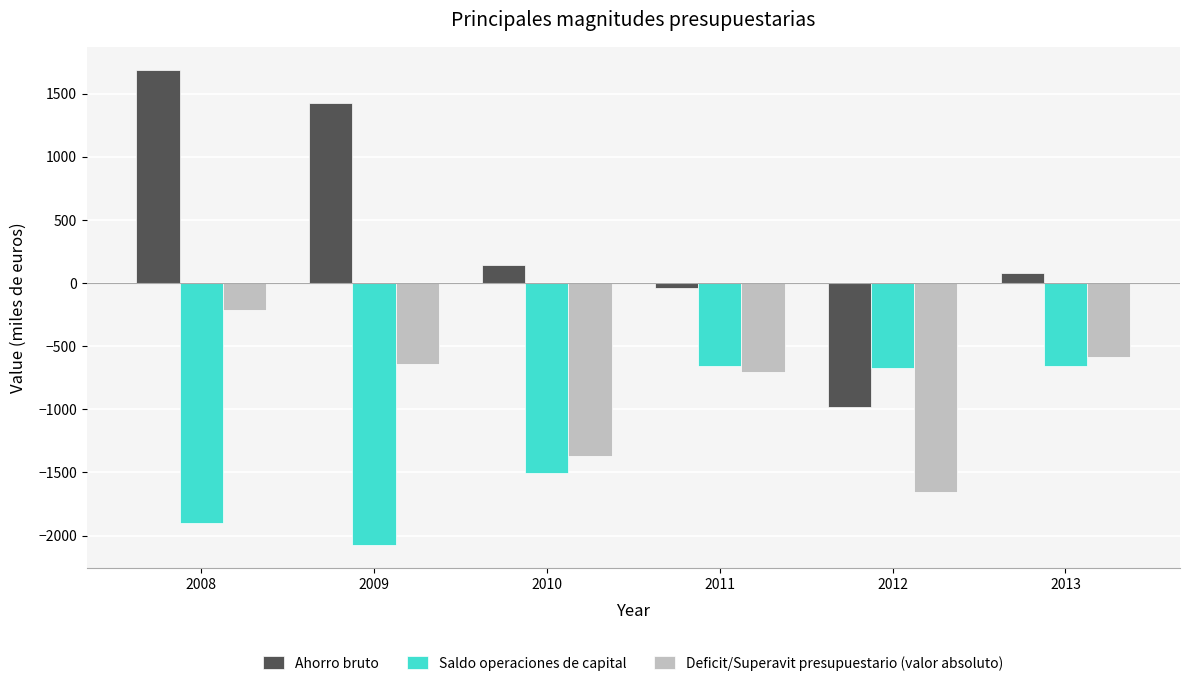

Rank the series by their average value, from lowest to highest.

Saldo operaciones de capital, Deficit/Superavit presupuestario (valor absoluto), Ahorro bruto